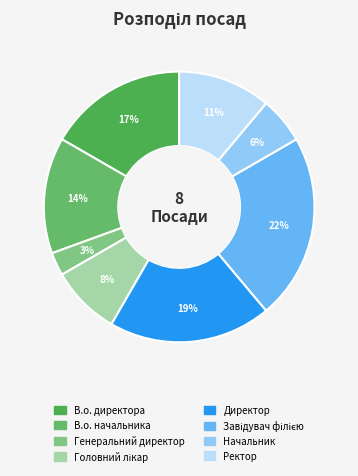

Rank the categories by value from highest to lowest.

Завідувач філією, Директор, В.о. директора, В.о. начальника, Ректор, Головний лікар, Начальник, Генеральний директор